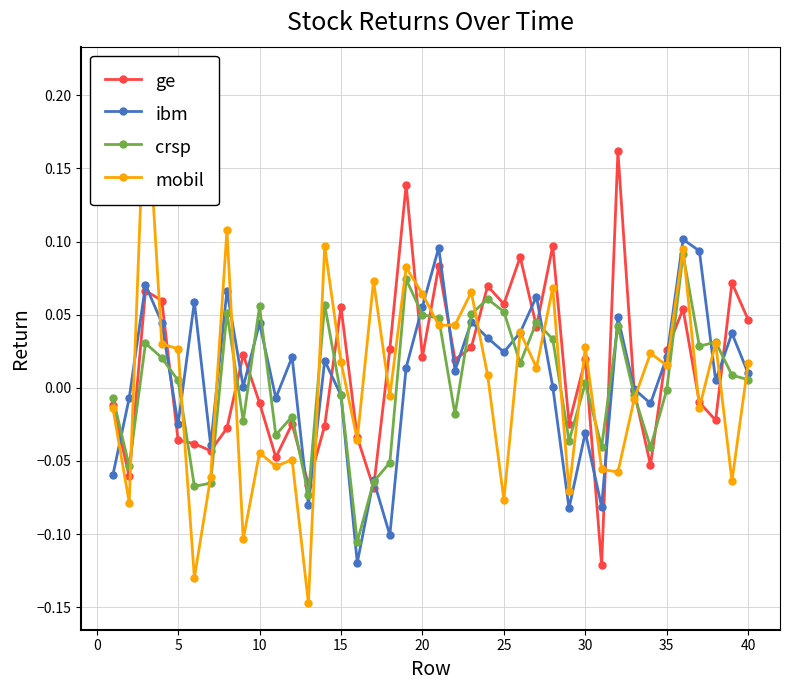

True or false: ge has more than 0 interior local peaks.

True